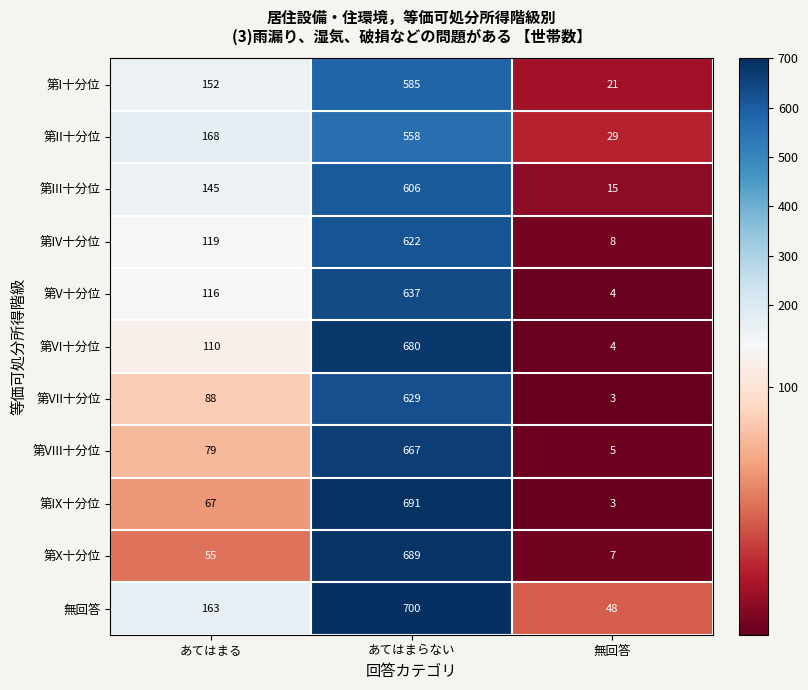

How many distinct data groups are displayed?

11